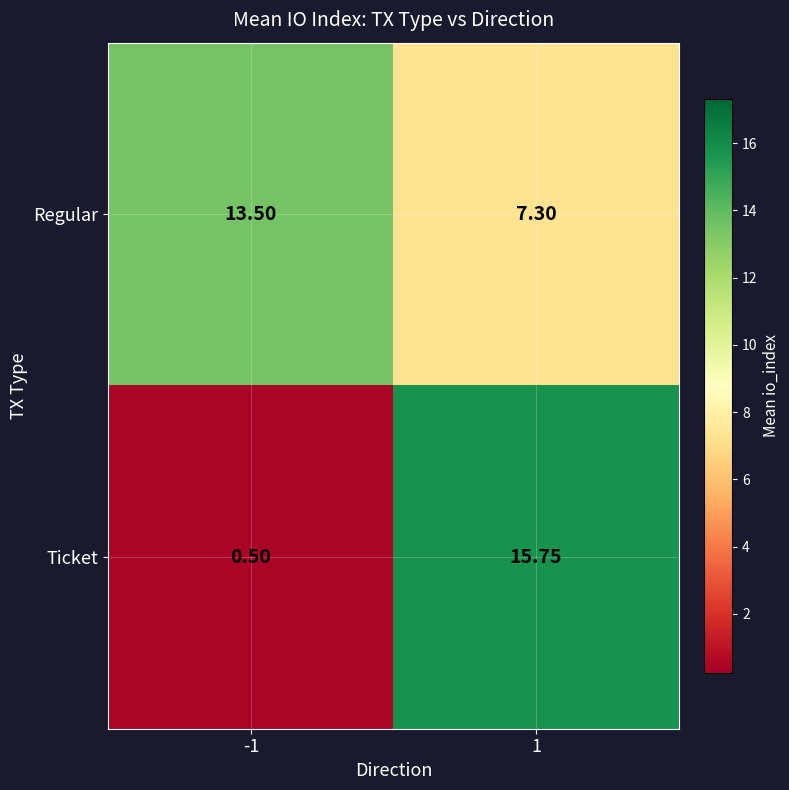

Rank the series by their average value, from highest to lowest.

Regular, Ticket